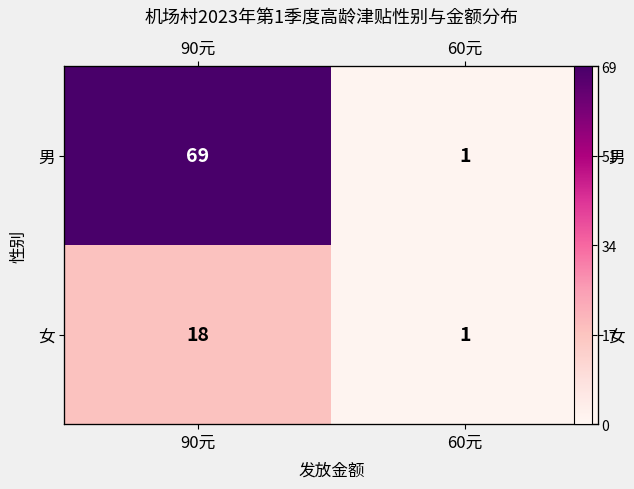

At which category is the sum across all series the highest?

90元